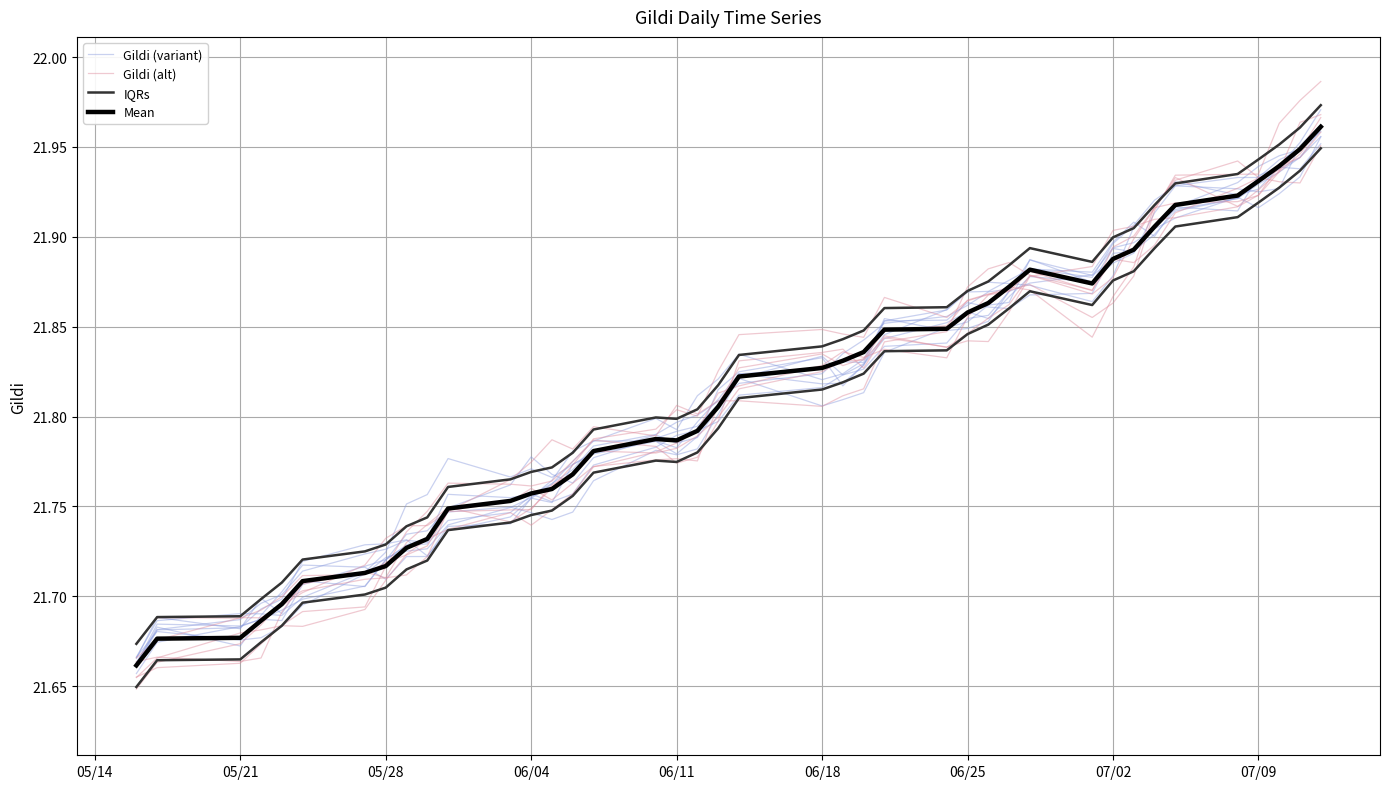

Rank the series at 06/25 from highest to lowest value.

IQRs, Mean, Gildi (variant), Gildi (alt)